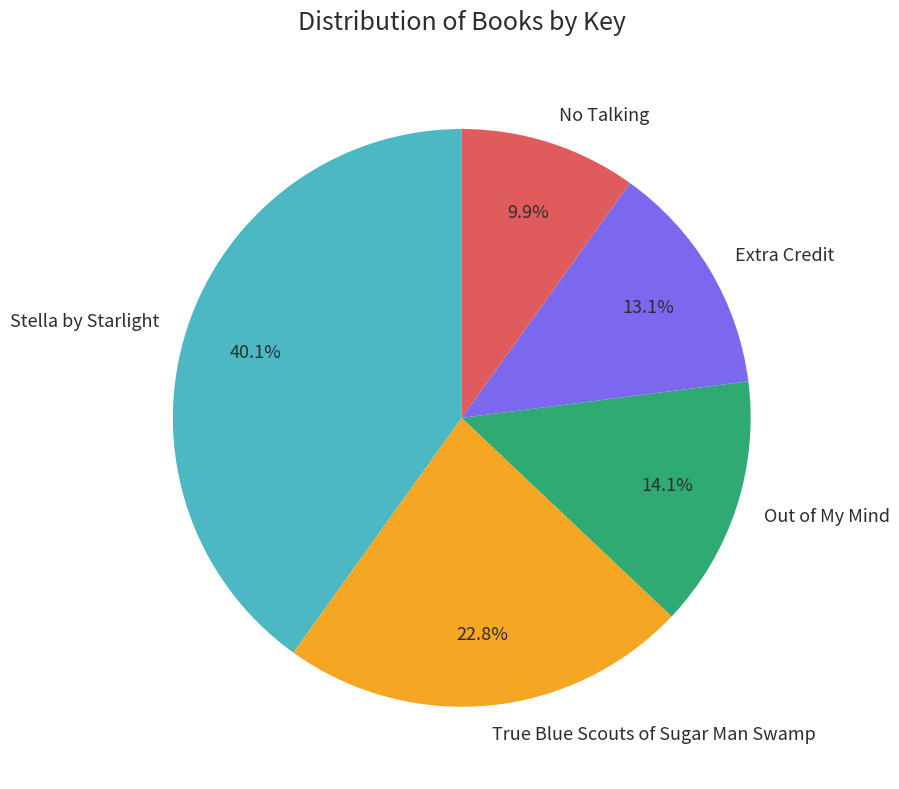

Is Stella by Starlight the majority of the pie?

No